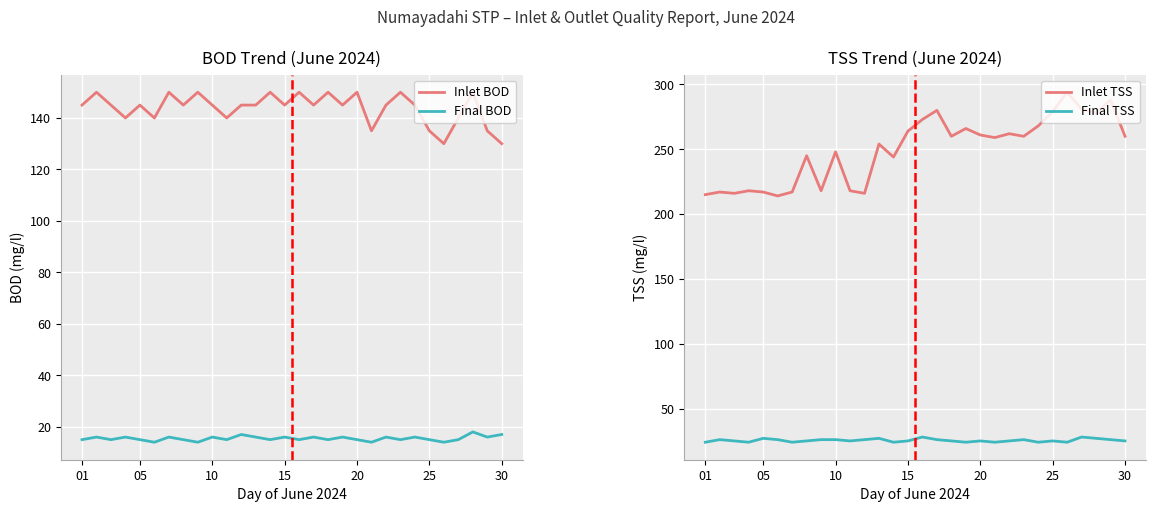

Count the number of data series in this chart.

4